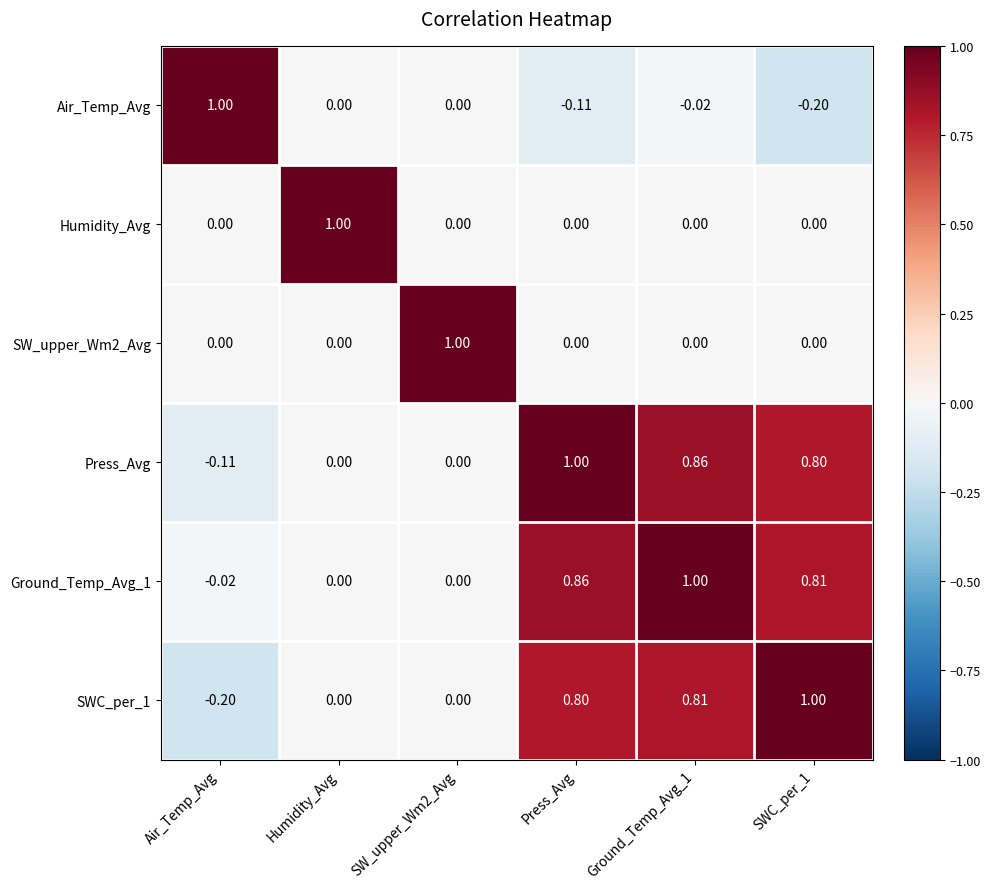

At which label does Press_Avg reach its minimum?

Air_Temp_Avg